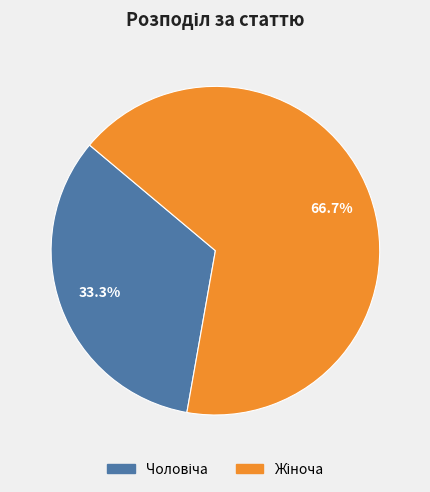

To the nearest percent, what is the average slice percentage?

50%